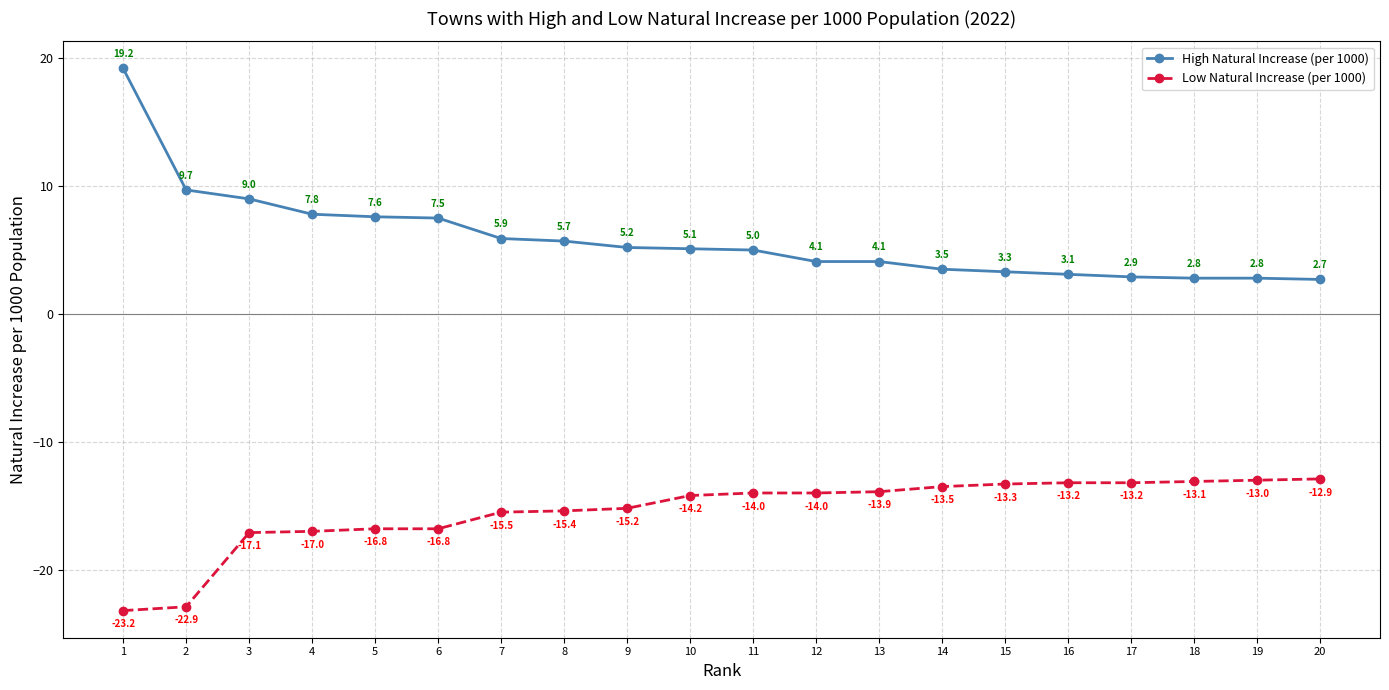

What is the total value across all series at 19?

-10.2